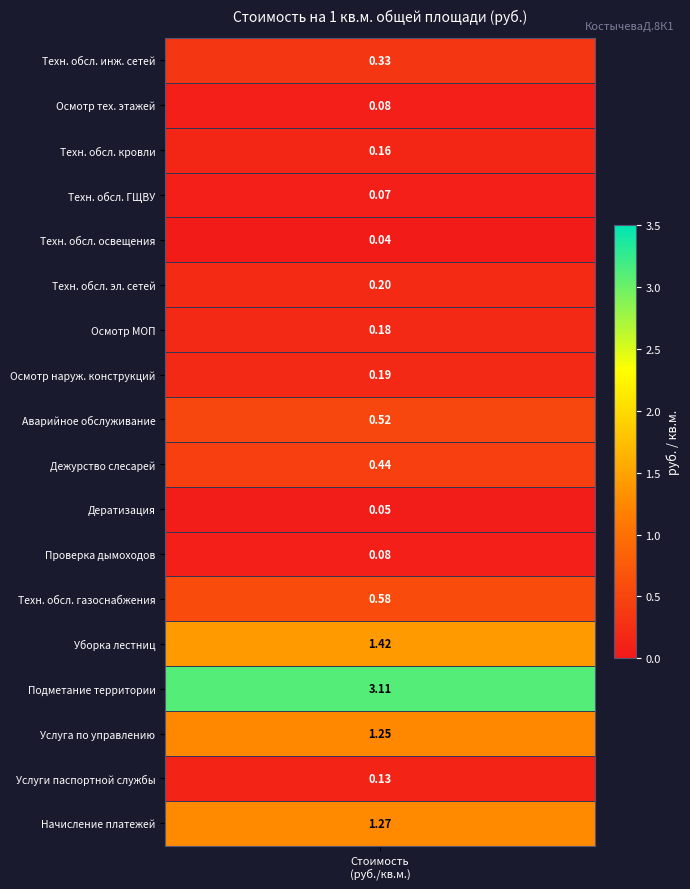

Is it true that the value at 11 is 0.1?

True